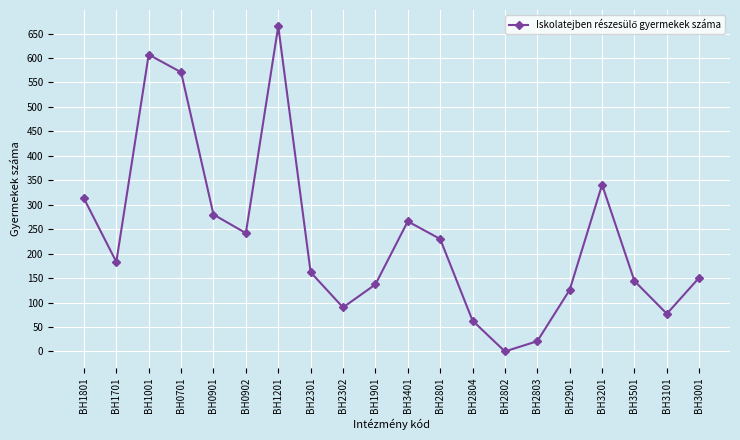

Reading right to left, list all the values displayed in this chart.

151	77	144	341	126	21	0	63	230	266	137	90	162	665	242	280	571	607	183	313